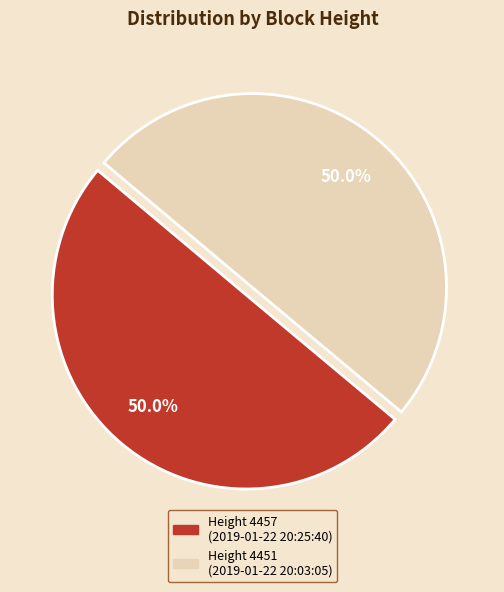

What portion of the pie excludes Height 4451 (2019-01-22 20:03:05)?

50.0%